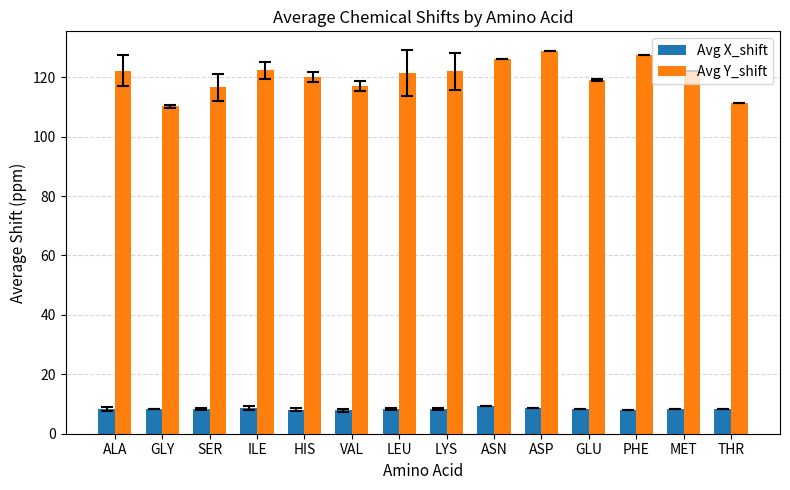

True or false: Avg Y_shift has a value of 110.2 at GLY.

True